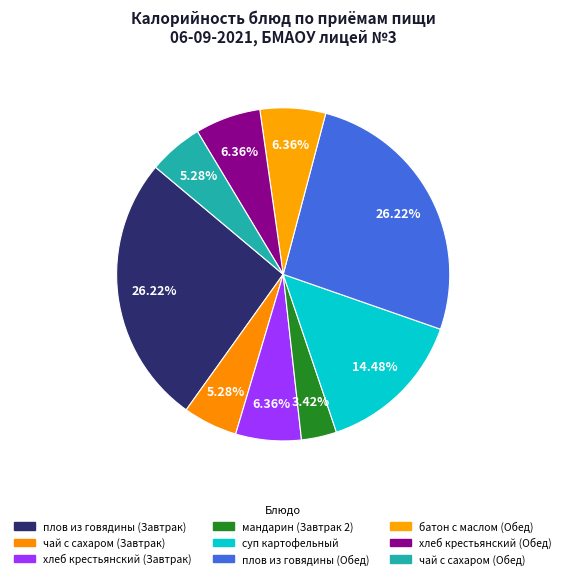

To the nearest percent, what is the combined percentage of плов из говядины (Обед) and хлеб крестьянский (Обед)?

33%